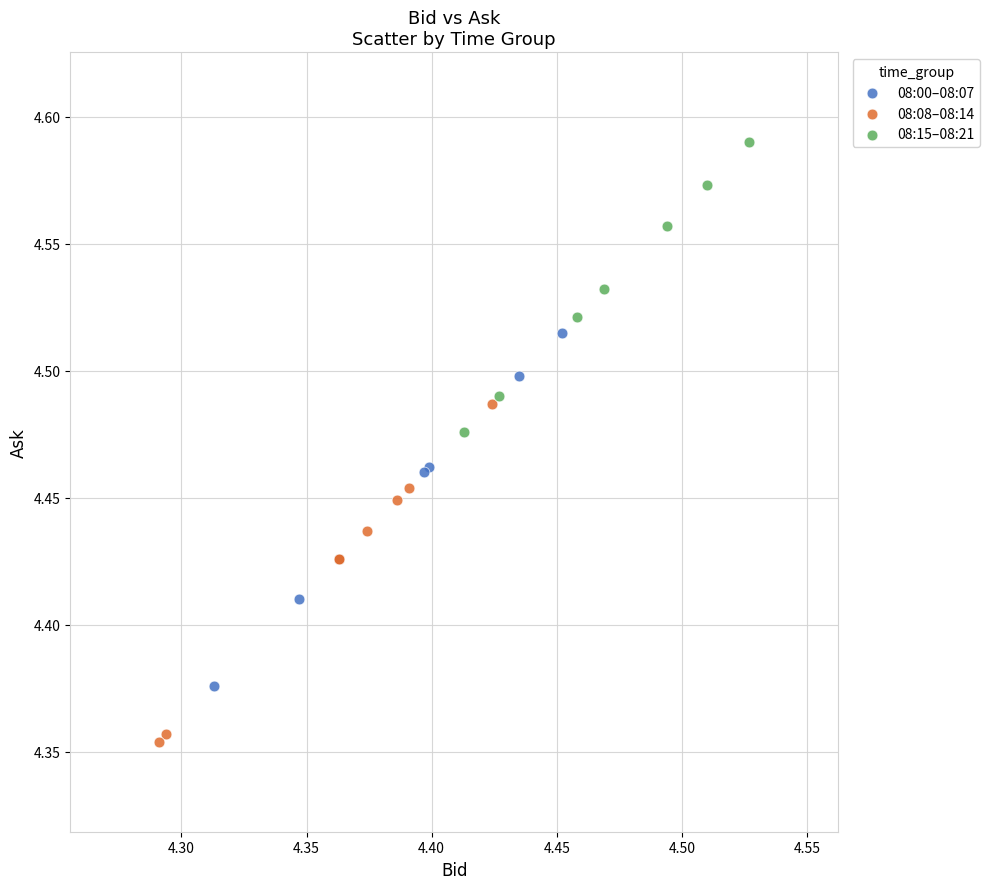

Which series contains the lowest Y value?

08:08–08:14